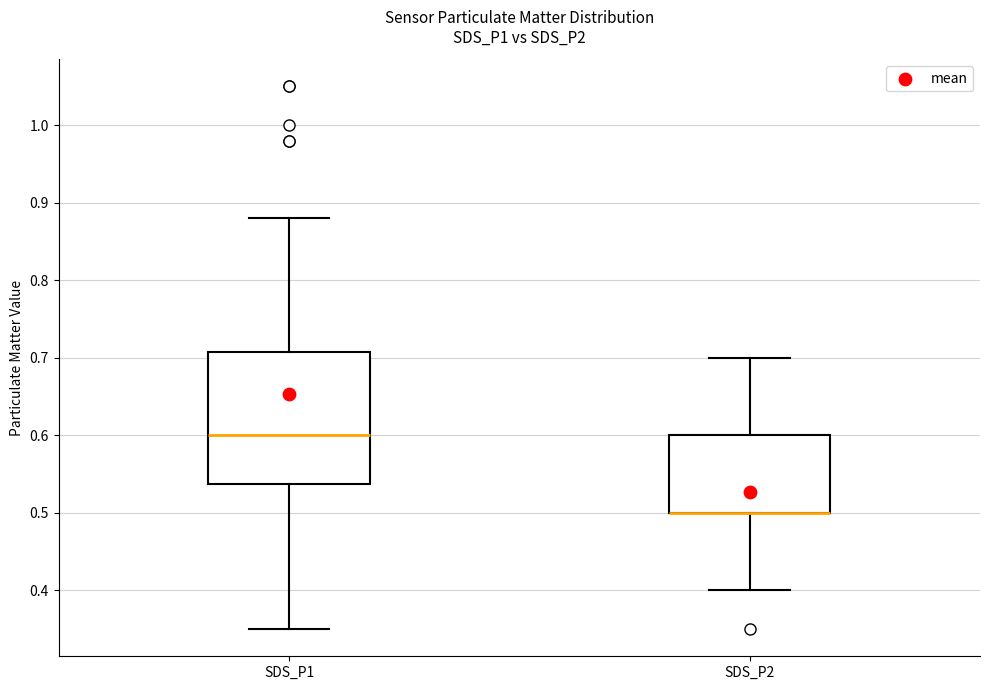

Comparing the boxes themselves (not the whiskers), which one is the tallest?

SDS_P1